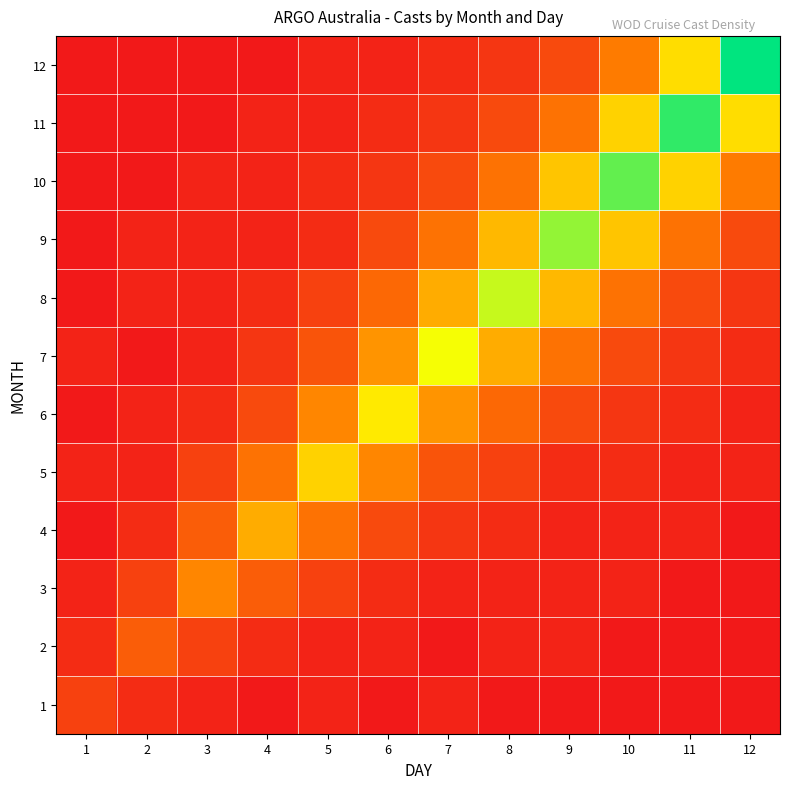

Reading right to left, what are all the values shown in this chart?

1: 12=1	11=1	10=1	9=1	8=1	7=2	6=1	5=2	4=1	3=2	2=3	1=5
2: 12=1	11=1	10=1	9=2	8=2	7=1	6=2	5=2	4=3	3=5	2=8	1=3
3: 12=1	11=1	10=2	9=2	8=2	7=2	6=3	5=5	4=8	3=12	2=5	1=2
4: 12=1	11=2	10=2	9=2	8=3	7=4	6=6	5=10	4=15	3=8	2=3	1=1
5: 12=2	11=2	10=3	9=3	8=5	7=7	6=12	5=18	4=10	3=5	2=2	1=2
6: 12=2	11=3	10=4	9=6	8=9	7=13	6=20	5=12	4=6	3=3	2=2	1=1
7: 12=3	11=4	10=6	9=10	8=15	7=22	6=13	5=7	4=4	3=2	2=1	1=2
8: 12=4	11=6	10=10	9=16	8=24	7=15	6=9	5=5	4=3	3=2	2=2	1=1
9: 12=6	11=10	10=17	9=26	8=16	7=10	6=6	5=3	4=2	3=2	2=2	1=1
10: 12=11	11=18	10=28	9=17	8=10	7=6	6=4	5=3	4=2	3=2	2=1	1=1
11: 12=19	11=30	10=18	9=10	8=6	7=4	6=3	5=2	4=2	3=1	2=1	1=1
12: 12=32	11=19	10=11	9=6	8=4	7=3	6=2	5=2	4=1	3=1	2=1	1=1